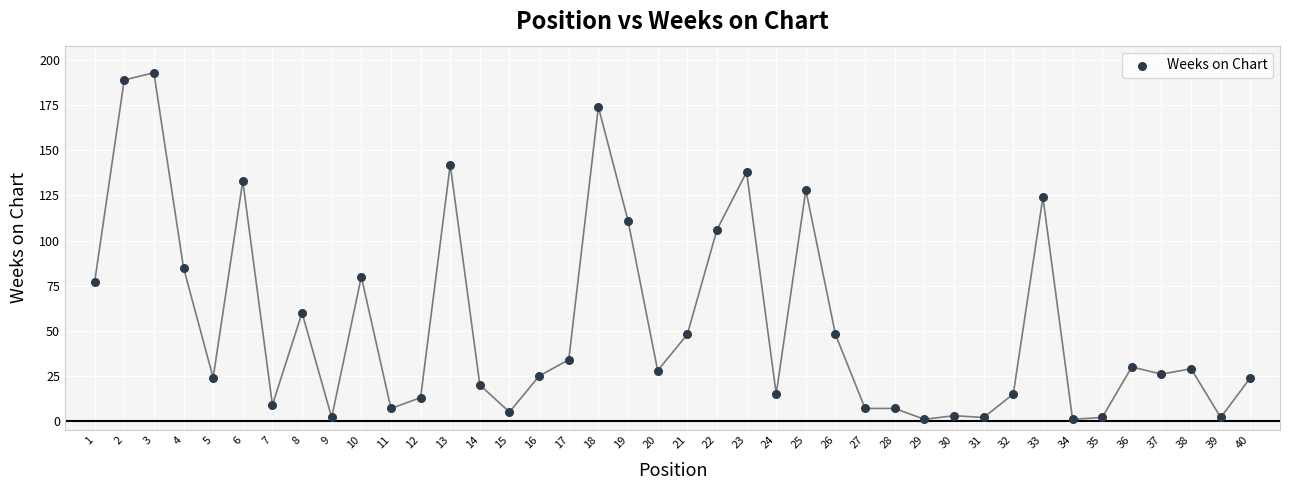

What Y value in the scatter plot is closest to 97?

106